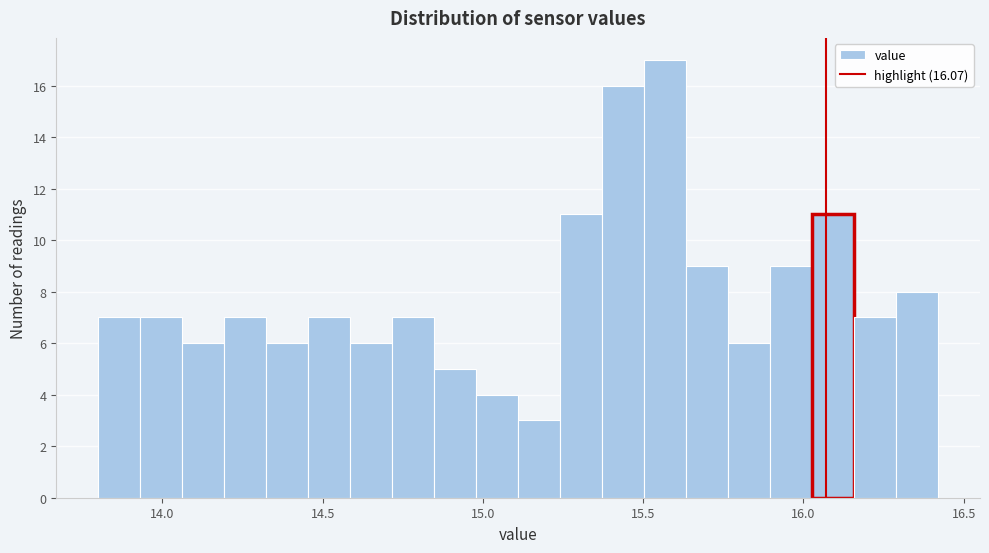

Read against the x-axis, roughly where is the centre of the tallest bar?

15.55